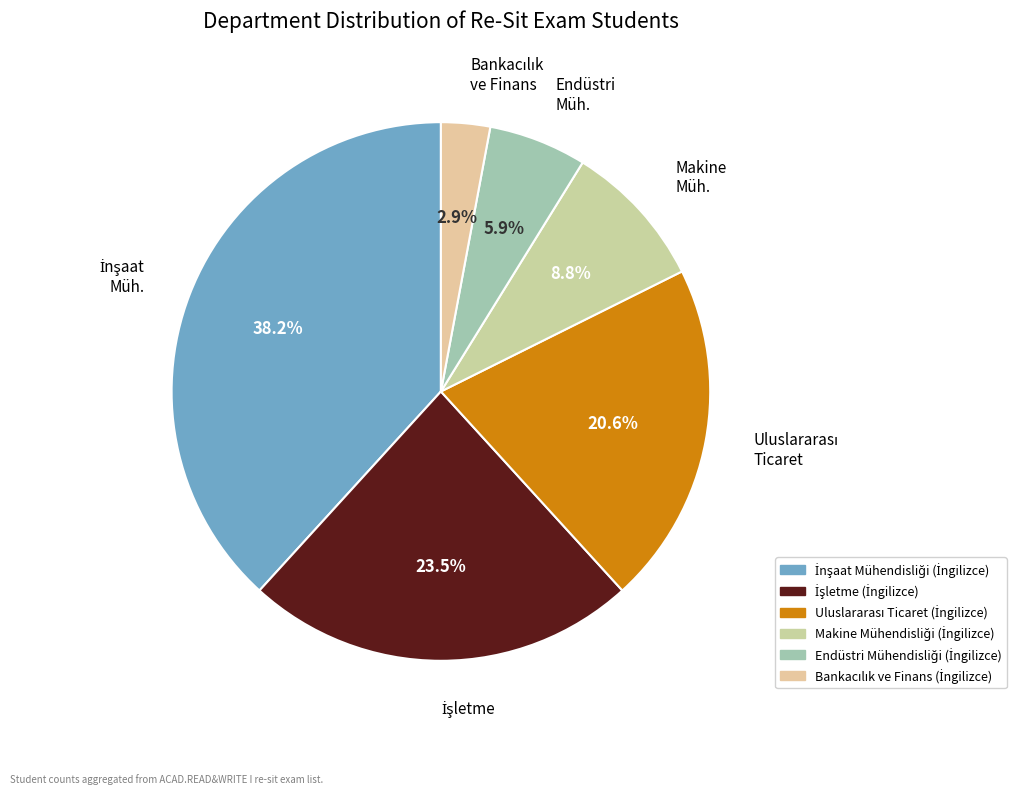

How many segments does this pie chart have?

6